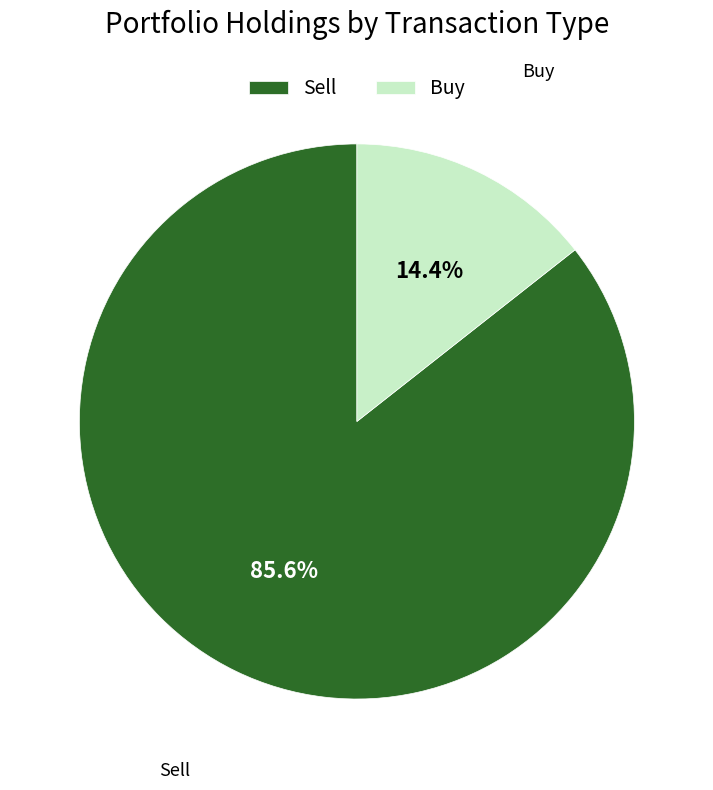

Is there a majority slice in this chart?

Yes